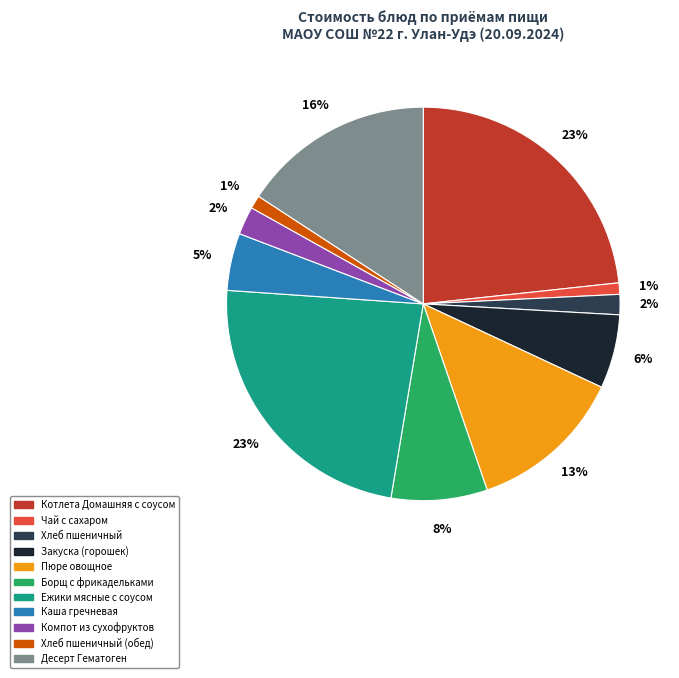

Does any single category account for the majority?

No